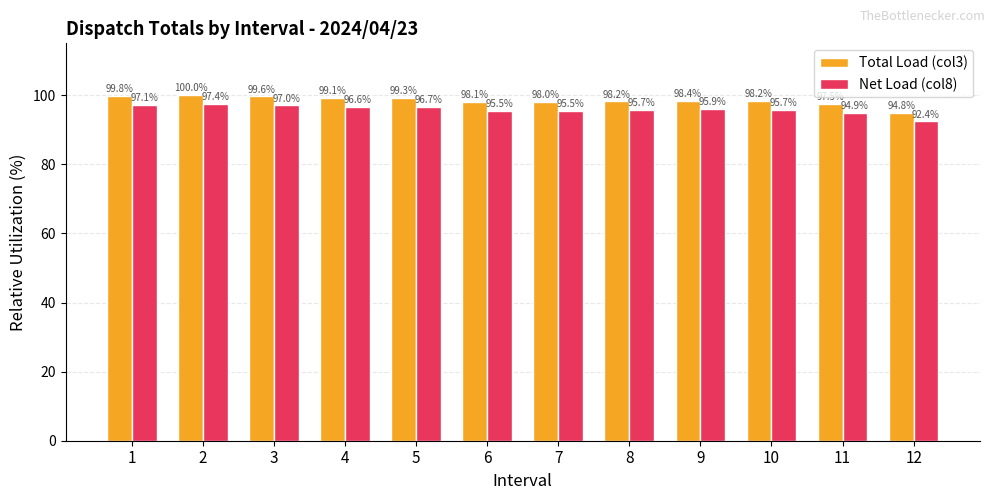

Which series has the largest total across all categories?

Total Load (col3)